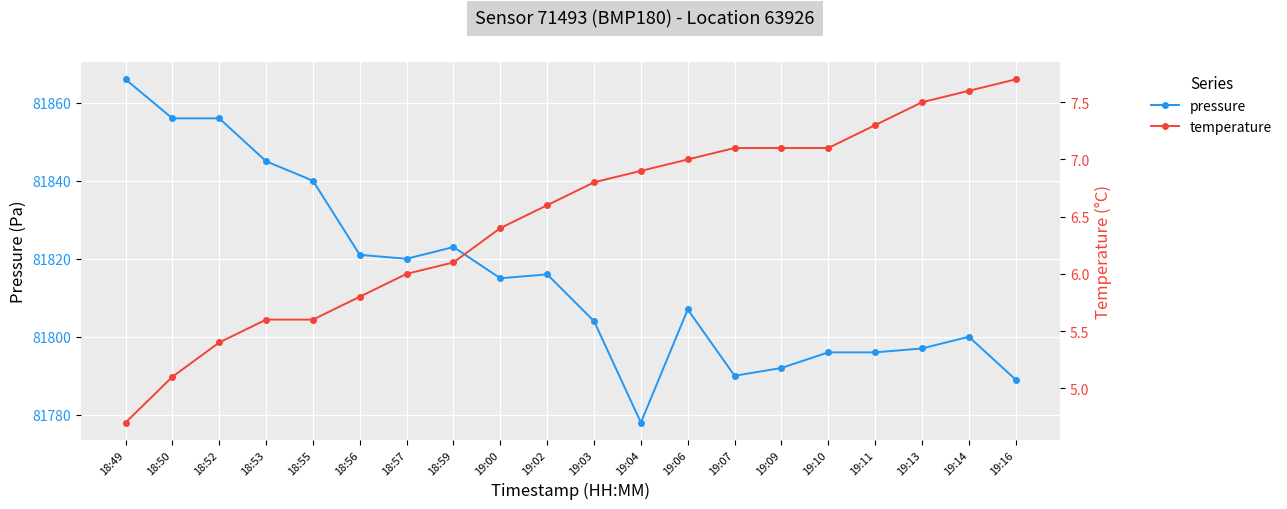

Reading right to left, list all the values displayed in this chart.

pressure: 81789.0	81800.0	81797.0	81796.0	81796.0	81792.0	81790.0	81807.0	81778.0	81804.0	81816.0	81815.0	81823.0	81820.0	81821.0	81840.0	81845.0	81856.0	81856.0	81866.0
temperature: 7.7	7.6	7.5	7.3	7.1	7.1	7.1	7.0	6.9	6.8	6.6	6.4	6.1	6.0	5.8	5.6	5.6	5.4	5.1	4.7